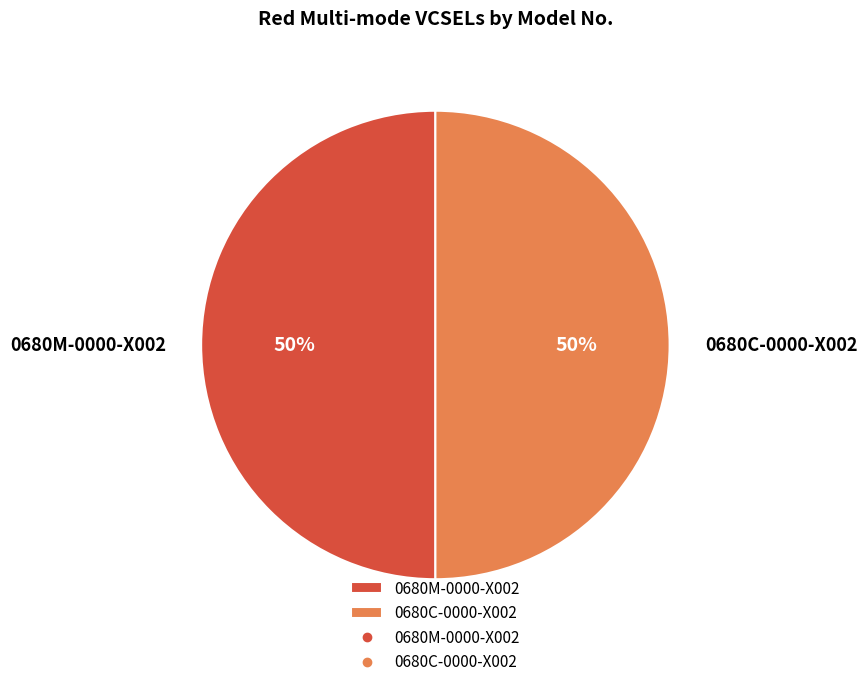

To the nearest percent, what is the combined percentage of 0680C-0000-X002 and 0680M-0000-X002?

100%